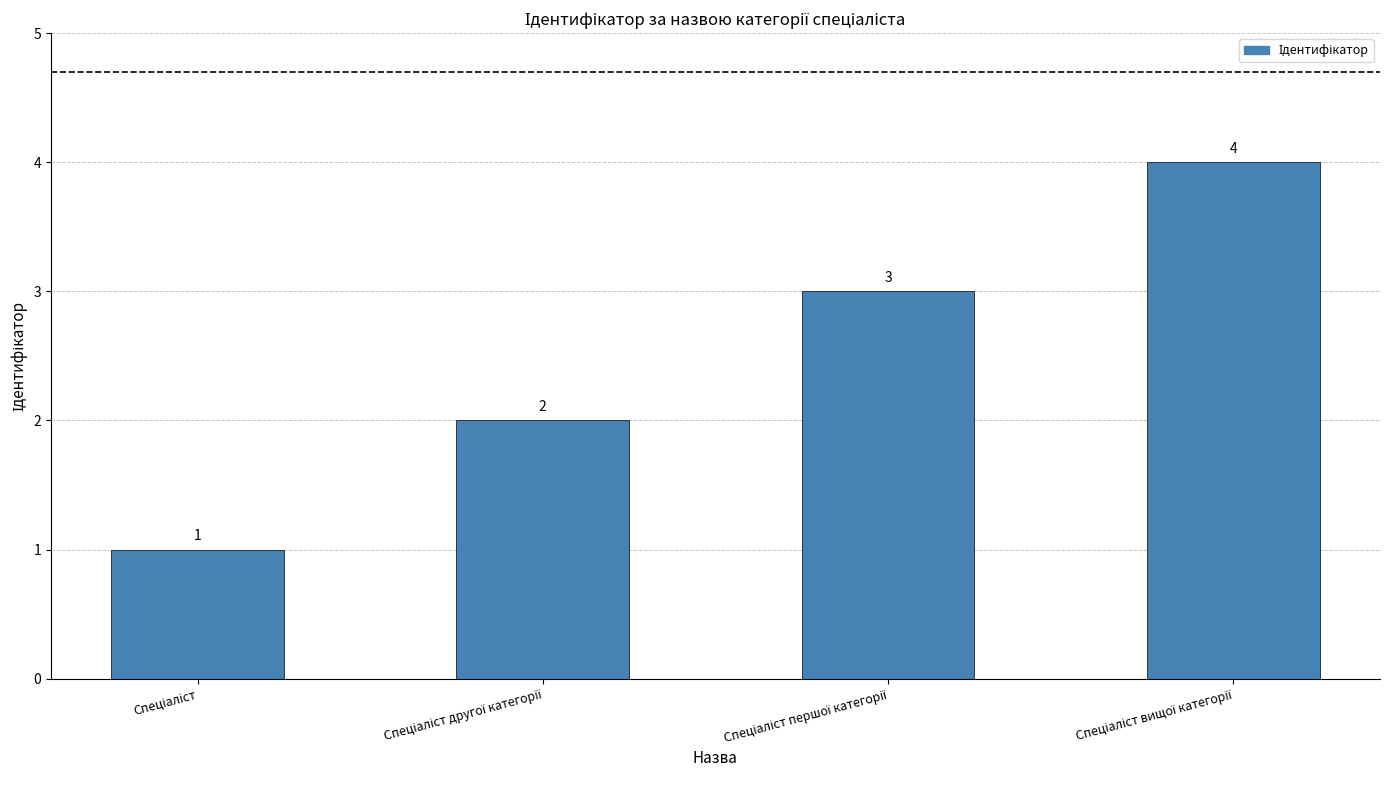

How many values are between 2 and 4?

3